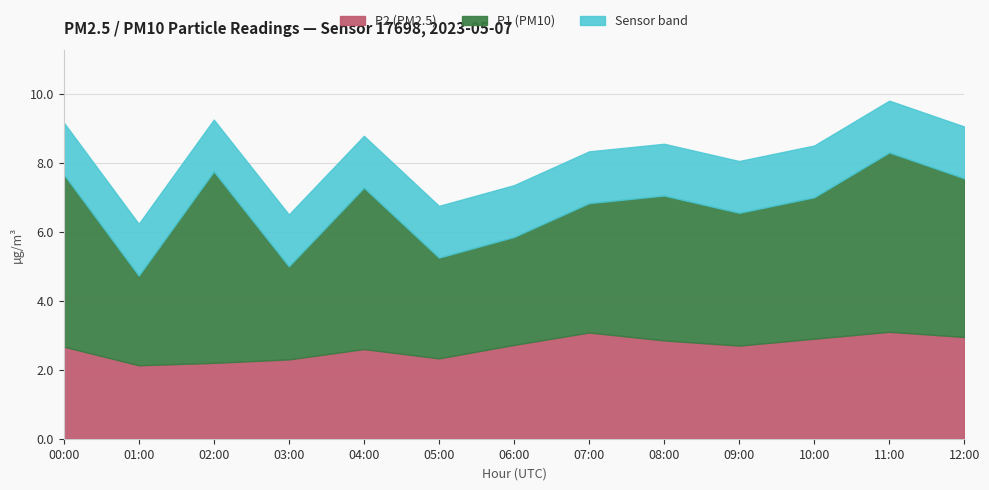

At which category does P2 reach its first local peak?

04:00